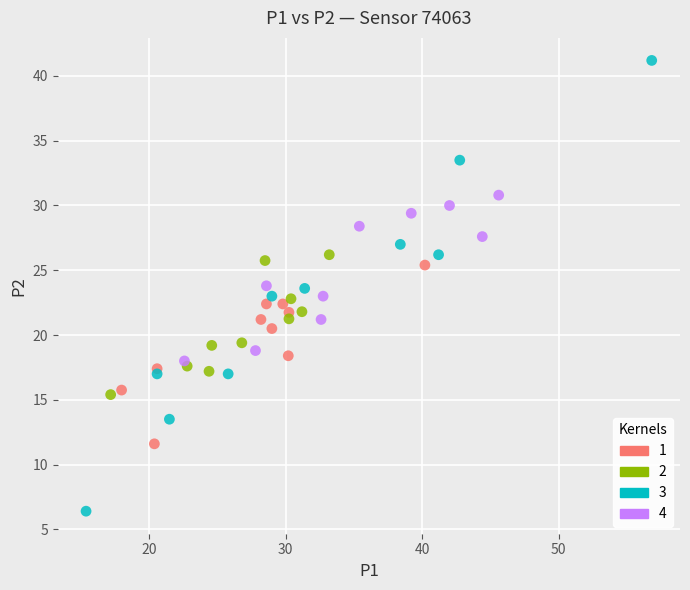

Which series has the widest spread of Y values?

3